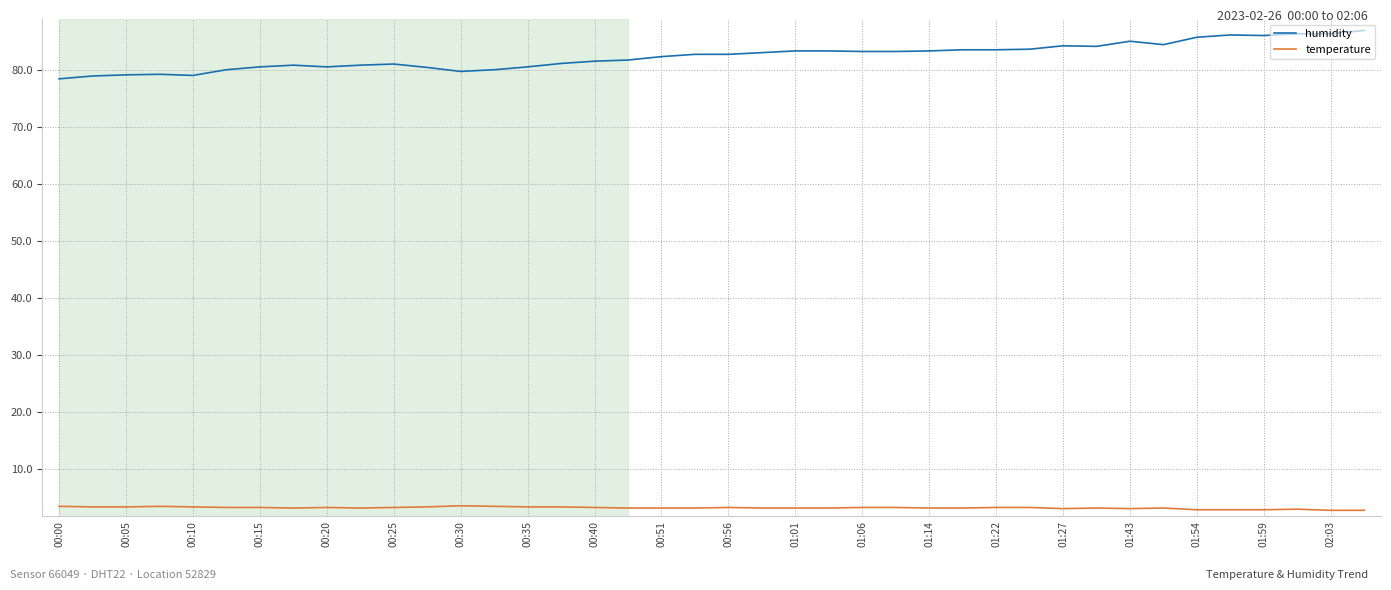

Which series has the largest range (max minus min)?

humidity